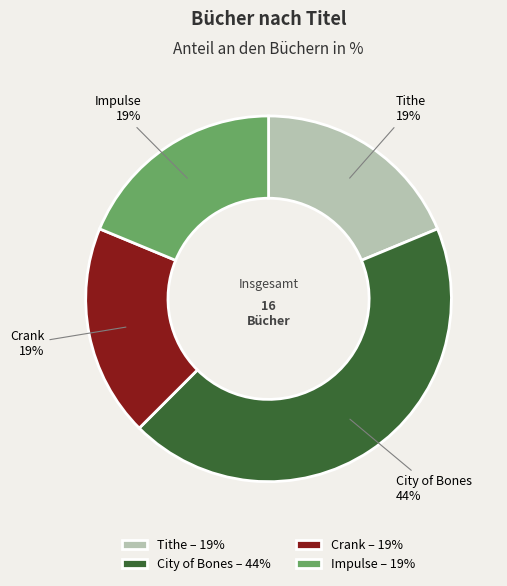

What is the largest slice in the pie chart?

City of Bones